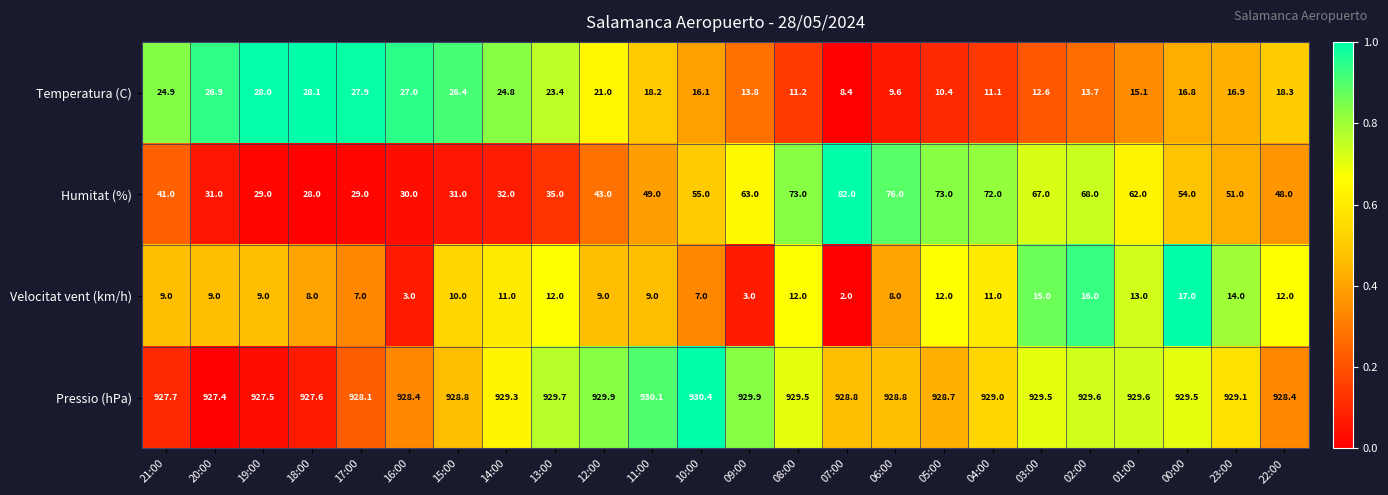

What is the sum of all Humitat (%) values?

1222.0